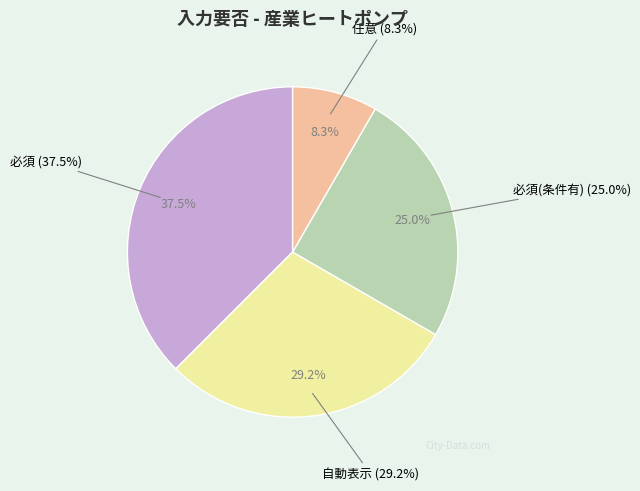

True or false: 必須(条件有) accounts for 25% of the total.

True